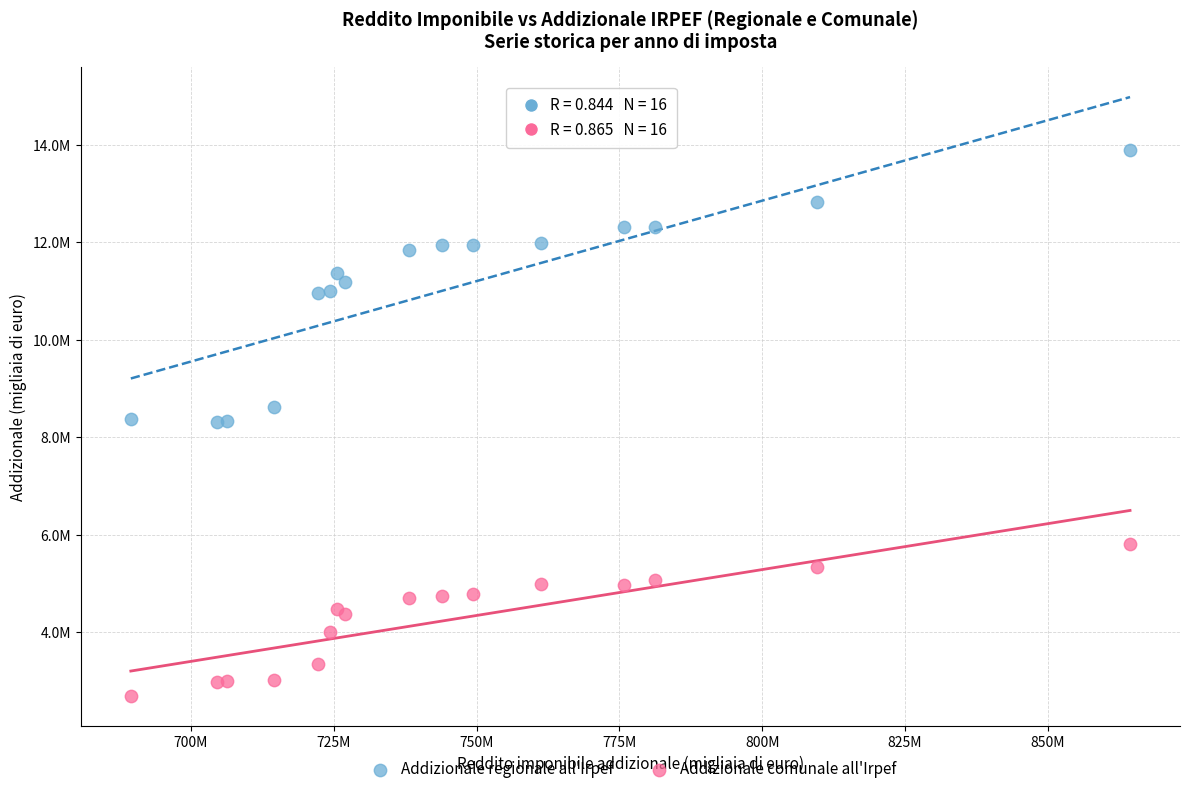

What are all the series names shown in the legend?

Addizionale regionale all'Irpef, Addizionale comunale all'Irpef